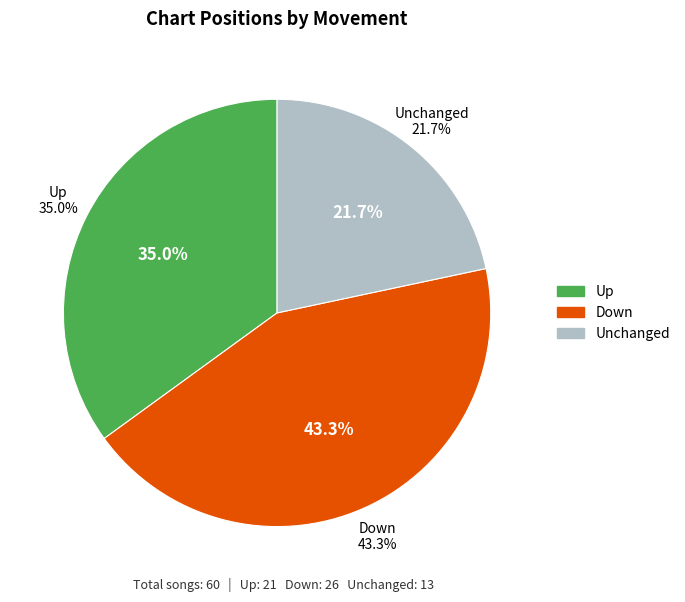

How many slices are in this pie chart?

3